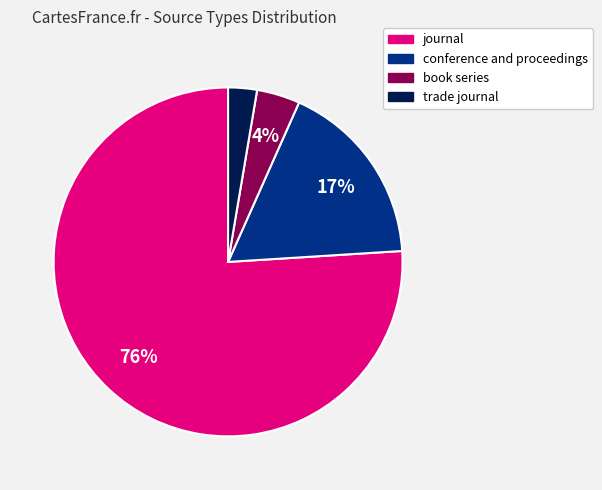

The conference and proceedings slice represents 17% of the pie. True or false?

True